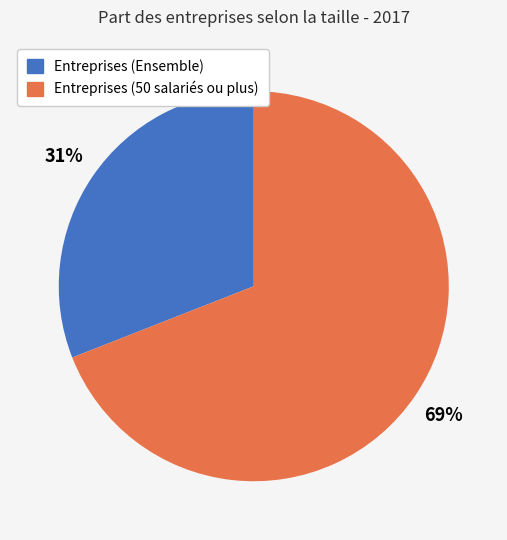

Do Entreprises (Ensemble) and Entreprises (50 salariés ou plus) together represent more than half of the pie?

Yes